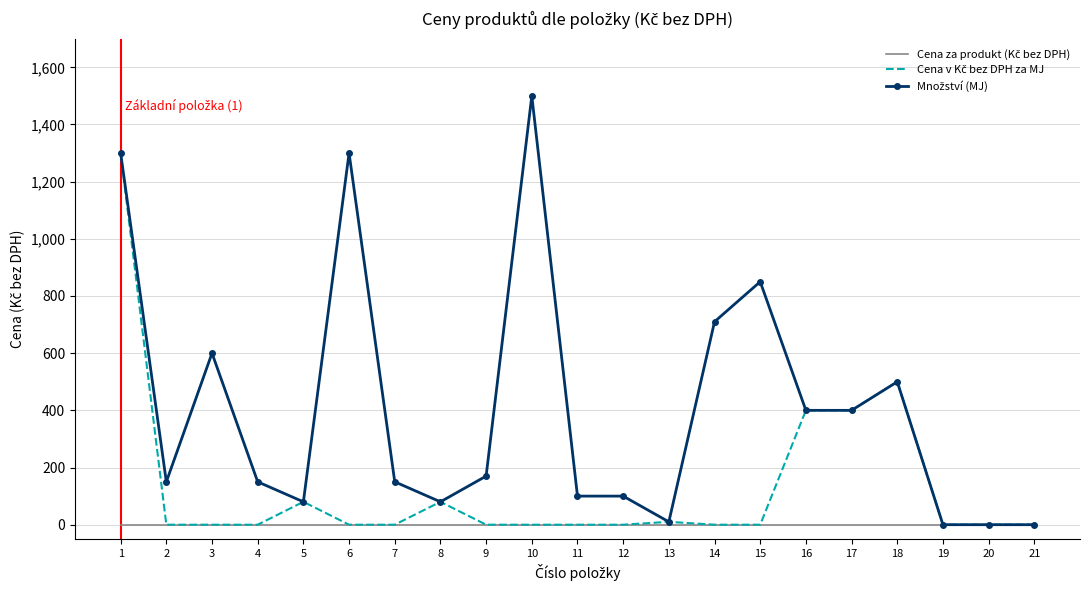

Which label corresponds to the largest value in the chart?

10